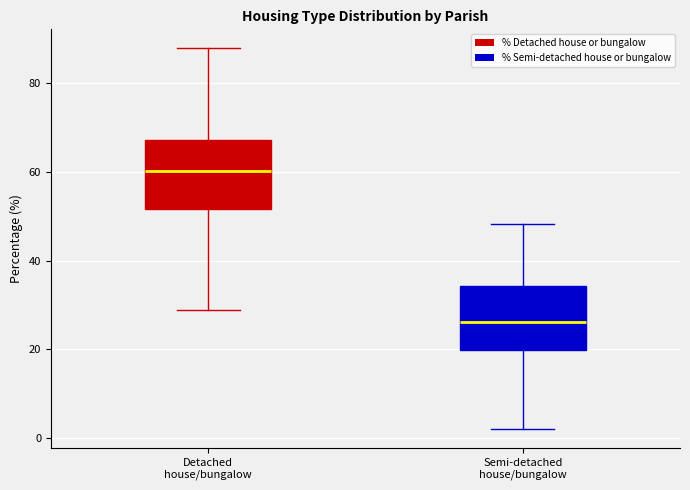

Where does the median line of the box for Semi-detached house/bungalow sit on the y-axis? The values are not printed on the chart, so give them approximately, as read against the axis.

26